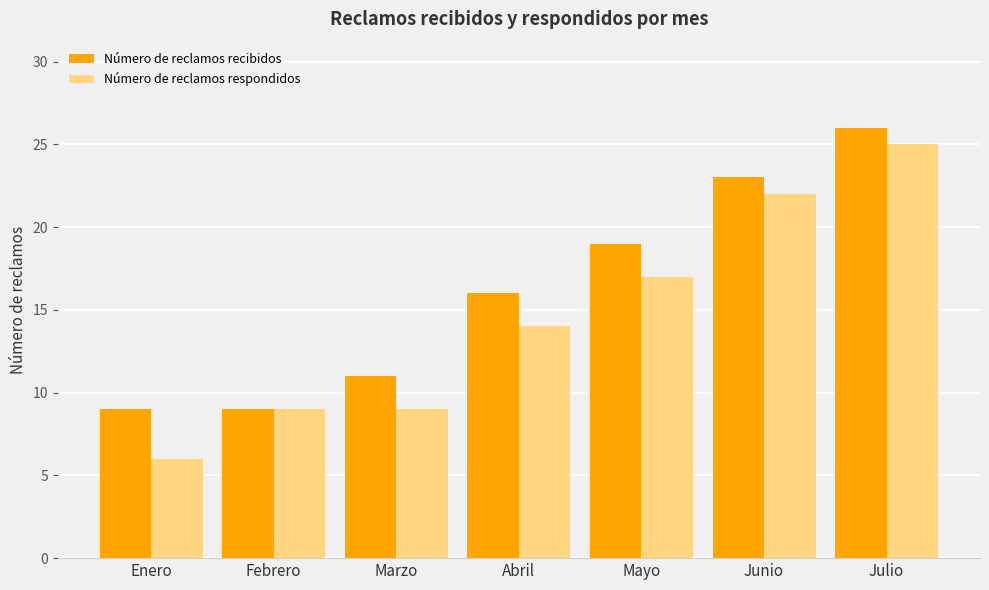

Where is Número de reclamos respondidos nearest to the value 15?

Abril